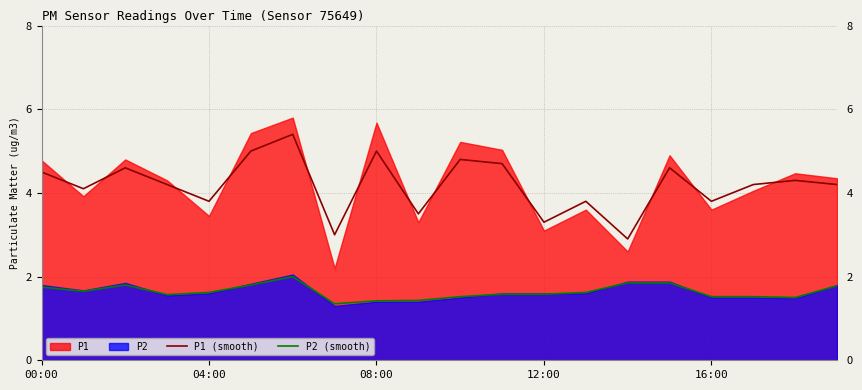

True or false: P1 (smooth) and P2 (smooth) cross at least once.

False